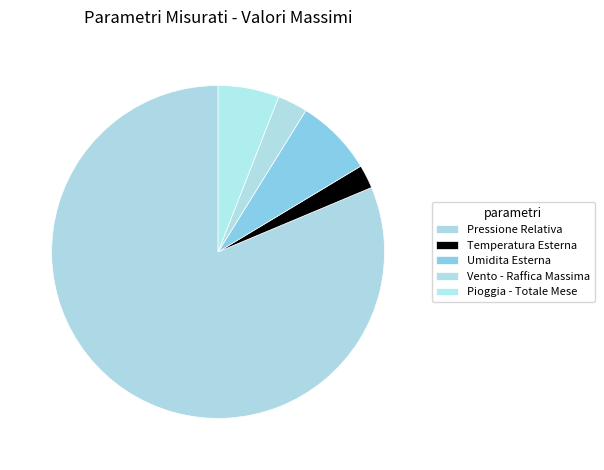

How many slices are in this pie chart?

5